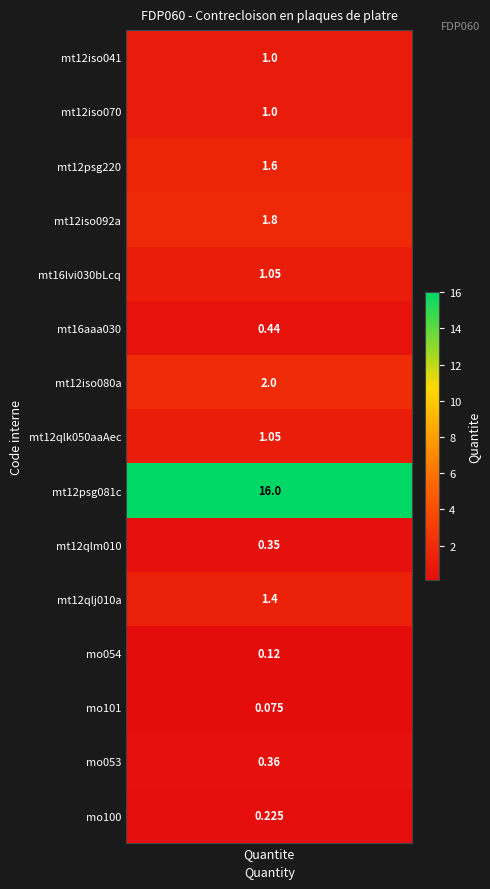

Rank the categories by value from lowest to highest.

mo101, mo054, mo100, mt12qlm010, mo053, mt16aaa030, mt12iso041, mt12iso070, mt16lvi030bLcq, mt12qlk050aaAec, mt12qlj010a, mt12psg220, mt12iso092a, mt12iso080a, mt12psg081c